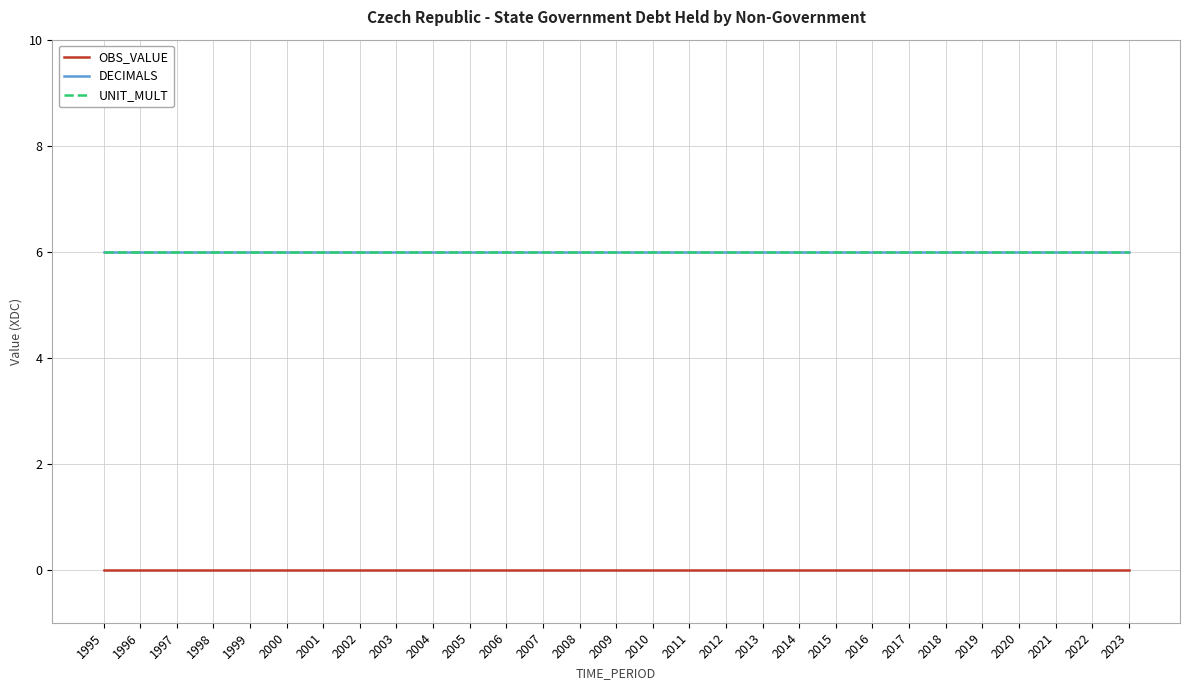

What is the sum of all DECIMALS values?

174